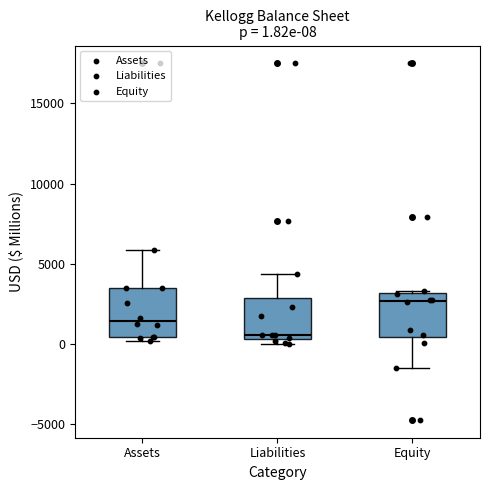

Which box's median line is the highest?

Equity